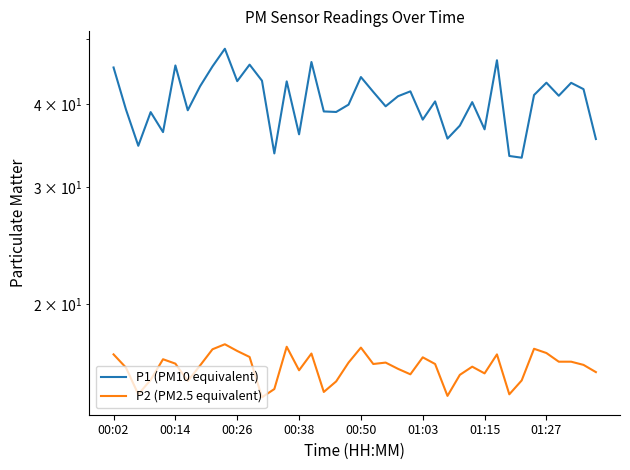

Reading left to right, transcribe all the data shown in this chart.

P1 (PM10 equivalent): 45.4	39.2	34.6	38.9	36.3	45.7	39.1	42.5	45.5	48.4	43.3	45.8	43.4	33.7	43.2	36.0	46.2	39.0	38.9	39.9	43.9	41.7	39.7	41.1	41.8	37.9	40.4	35.5	37.1	40.2	36.6	46.5	33.4	33.2	41.2	43.0	41.1	43.0	42.1	35.4
P2 (PM2.5 equivalent): 16.8	16.1	14.6	15.4	16.5	16.3	15.3	16.2	17.1	17.4	17.0	16.6	14.5	14.9	17.2	15.9	16.9	14.8	15.3	16.3	17.2	16.2	16.3	16.0	15.7	16.6	16.2	14.6	15.7	16.1	15.7	16.8	14.6	15.3	17.1	16.9	16.4	16.4	16.2	15.8